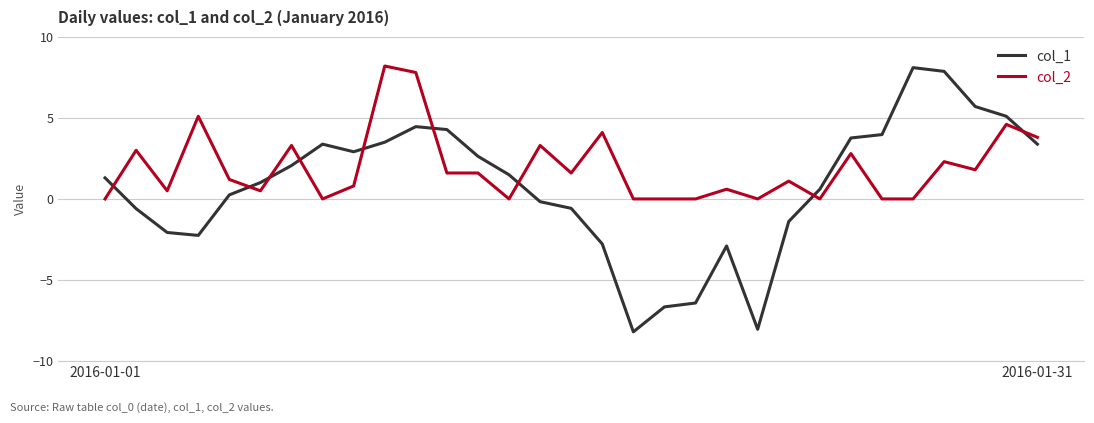

Which series has the largest range (max minus min)?

col_1